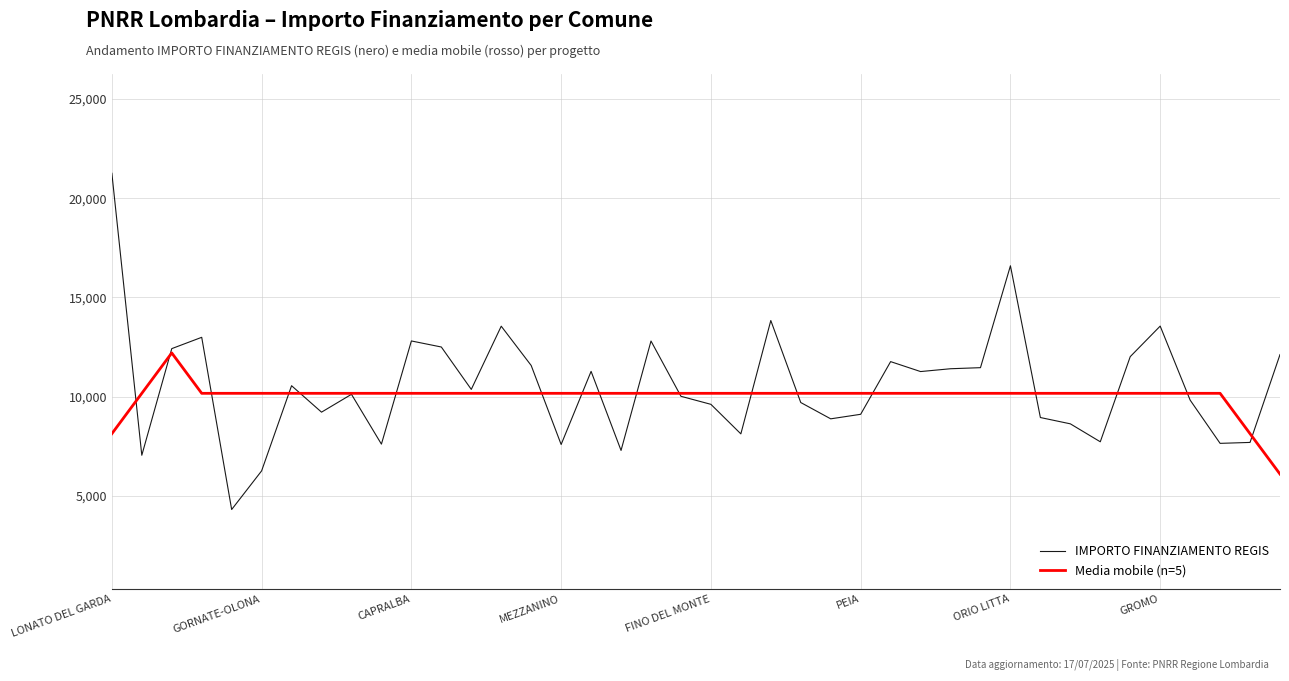

What is the maximum value for IMPORTO FINANZIAMENTO REGIS?

21258.2